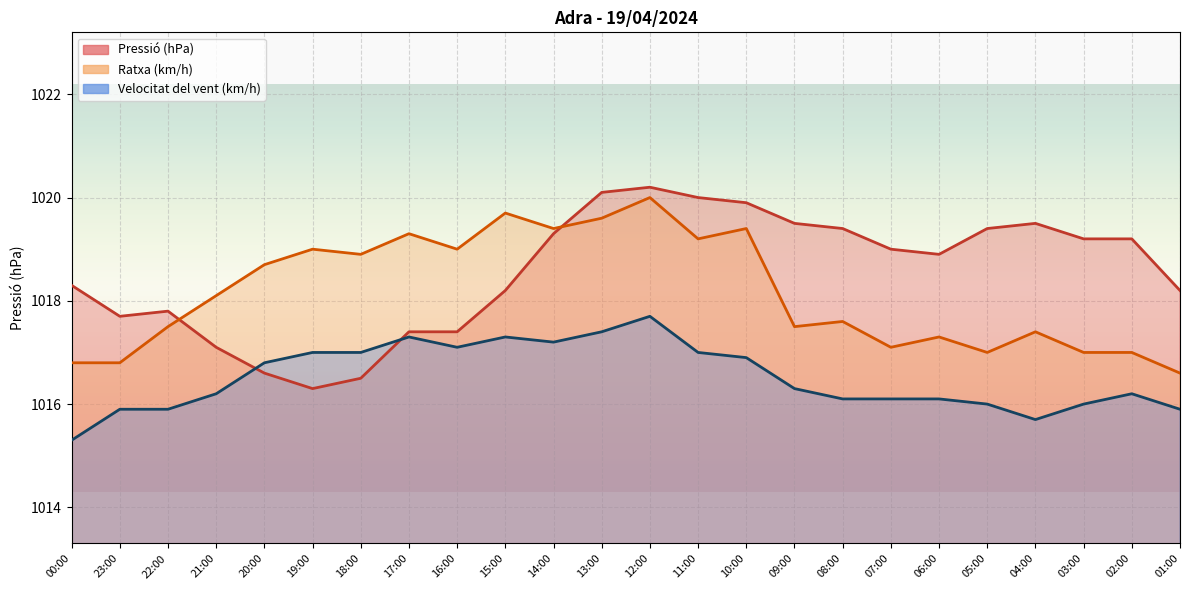

In Velocitat del vent (km/h), how many points are lower than both neighbors (excluding endpoints)?

3